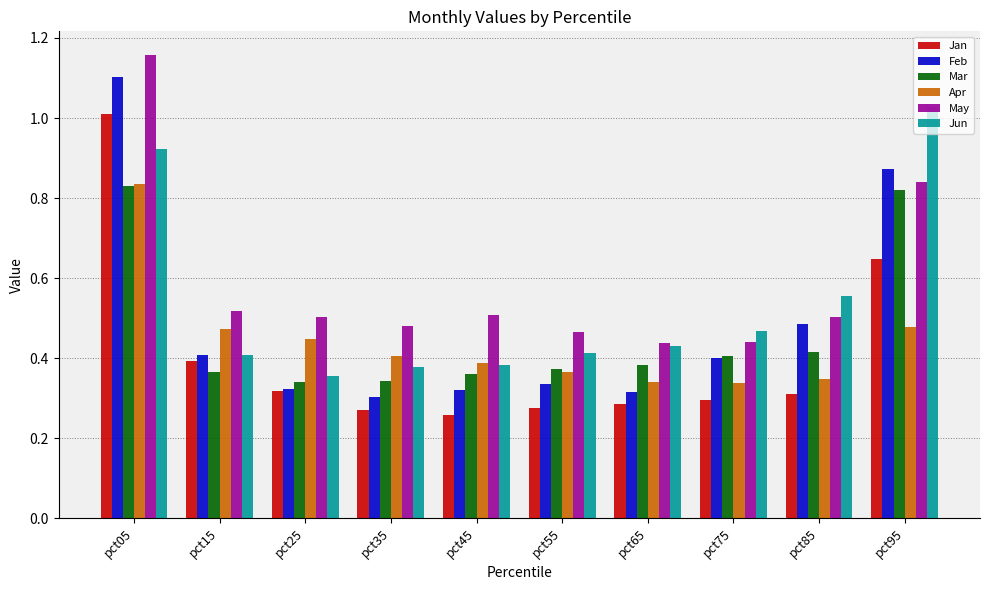

True or false: May has a value of 0.5 at pct15.

True